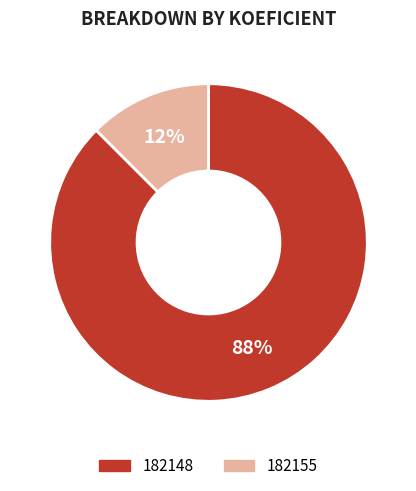

Is it true that 182148 is 99% of the pie?

False